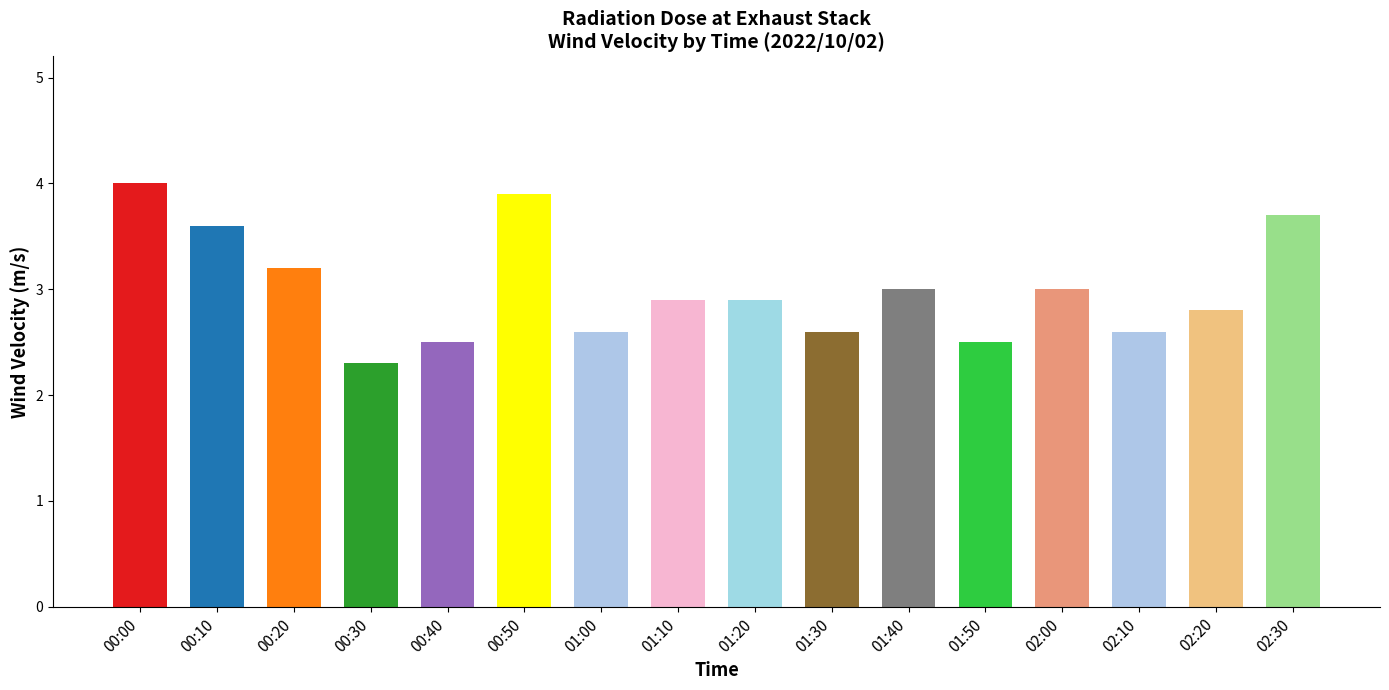

Reading left to right, transcribe all the data shown in this chart.

4.0	3.6	3.2	2.3	2.5	3.9	2.6	2.9	2.9	2.6	3.0	2.5	3.0	2.6	2.8	3.7